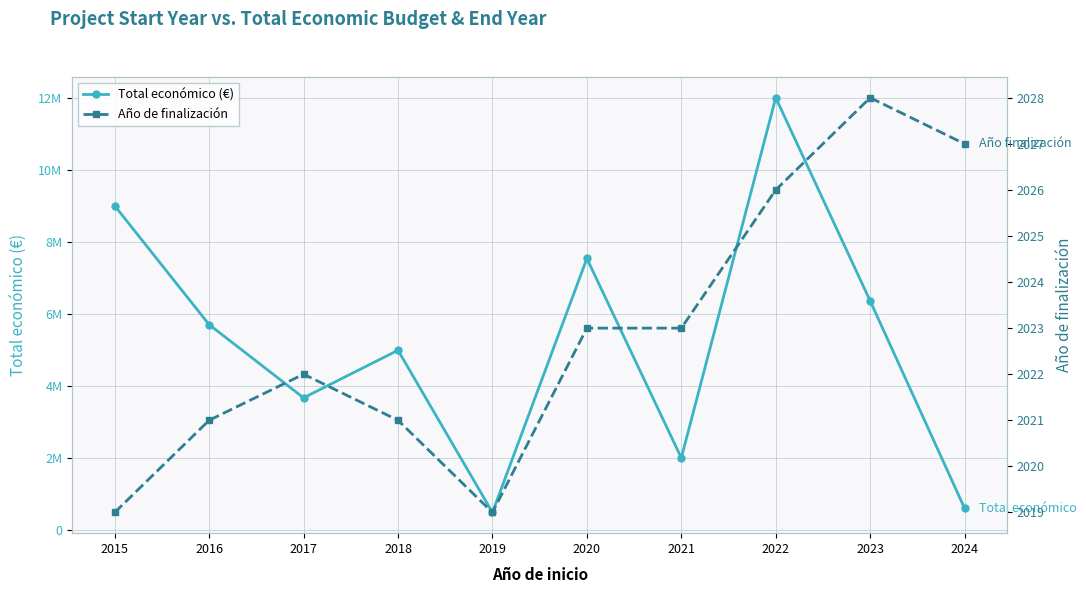

Is the value of Año de finalización at 2021 greater than the value of Total económico (€) at 2020?

No